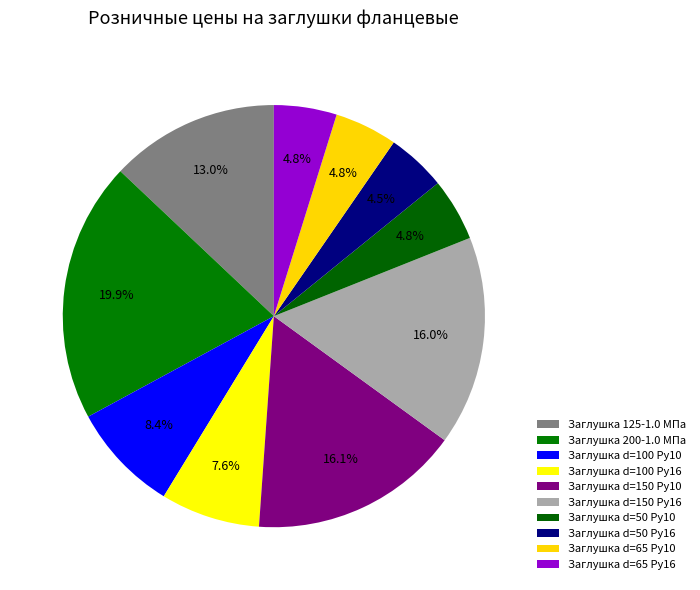

What is the change in value from Заглушка d=100 Ру10 to Заглушка d=65 Ру10?

-455.2